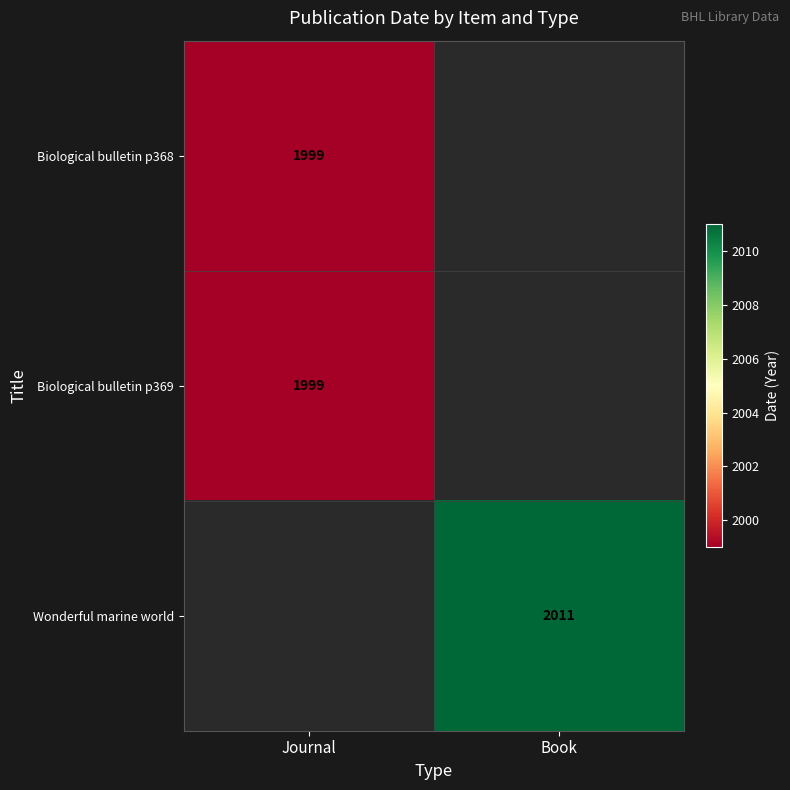

What is the total value across all series at Book?

2011